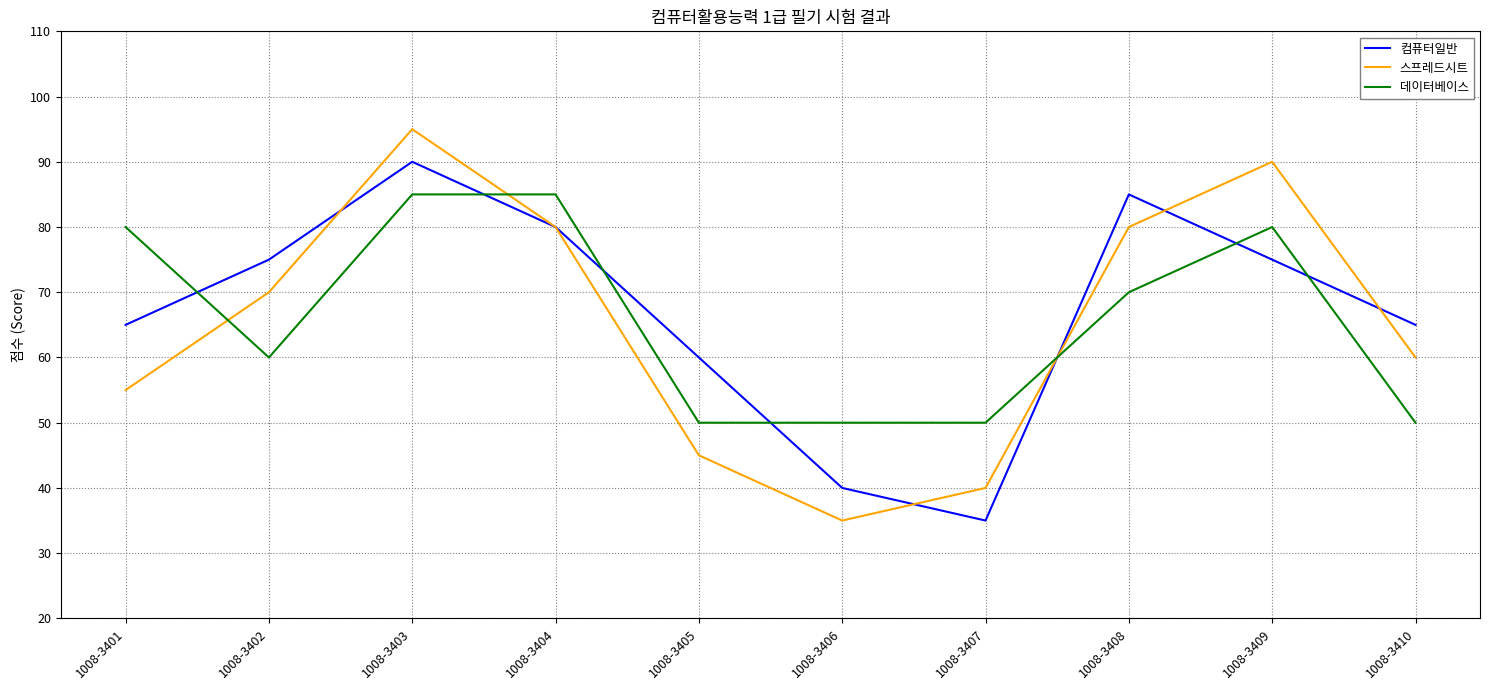

At how many categories does at least one series exceed 63?

7